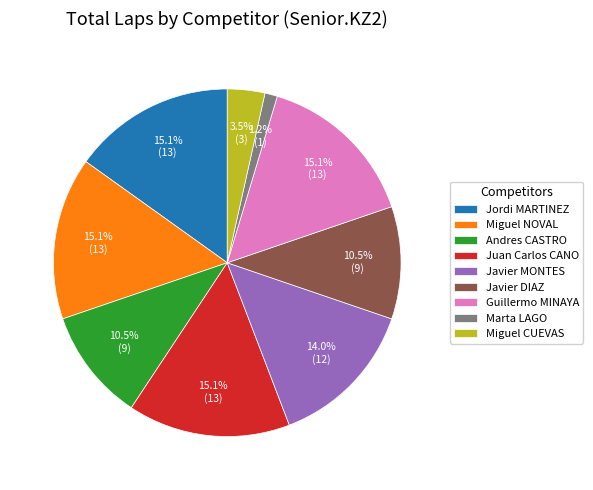

Which category has the smallest portion of the pie?

Marta LAGO